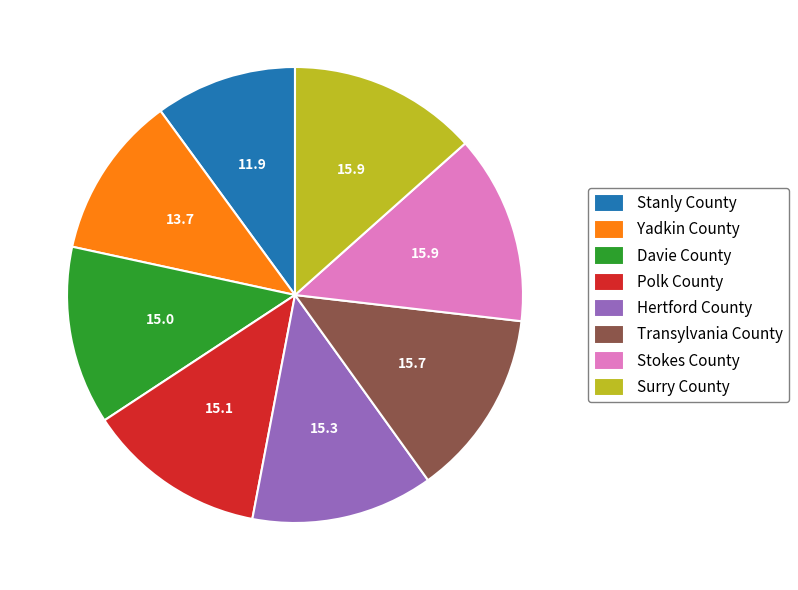

Which slice is the smallest?

Stanly County